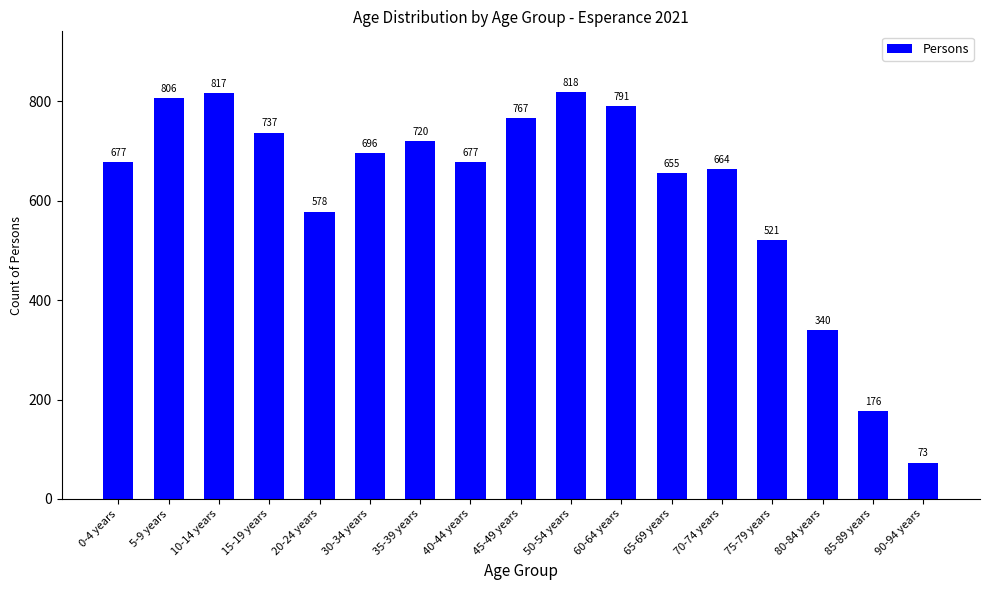

What value does the data have at 40-44 years, to the nearest 10?

680